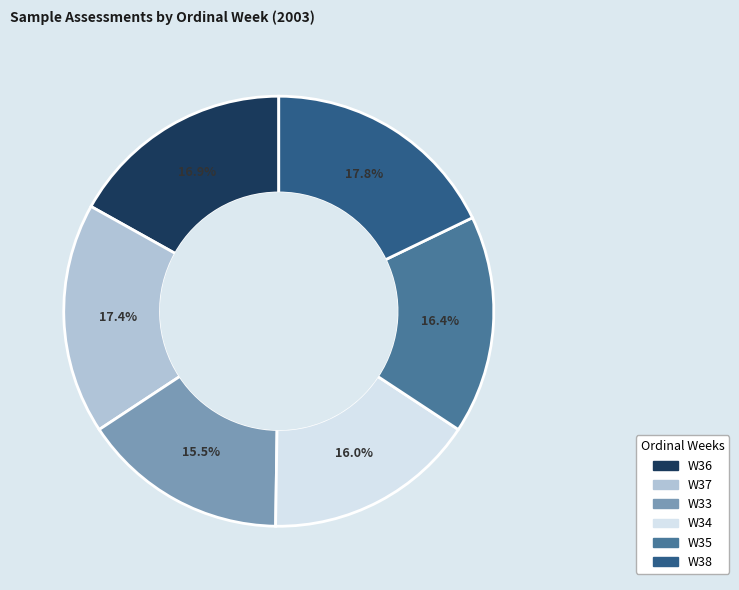

To the nearest percent, what percentage of the pie is W37?

17%